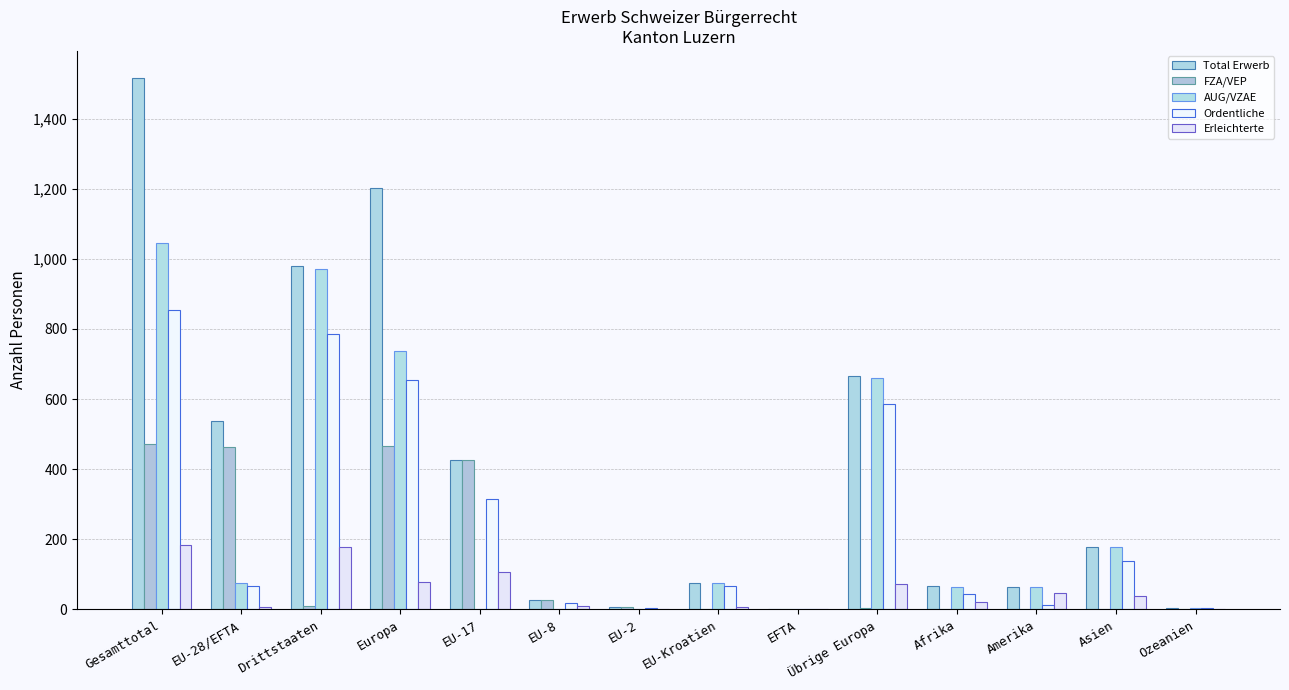

Where does the FZA/VEP series first go above 6?

Gesamttotal